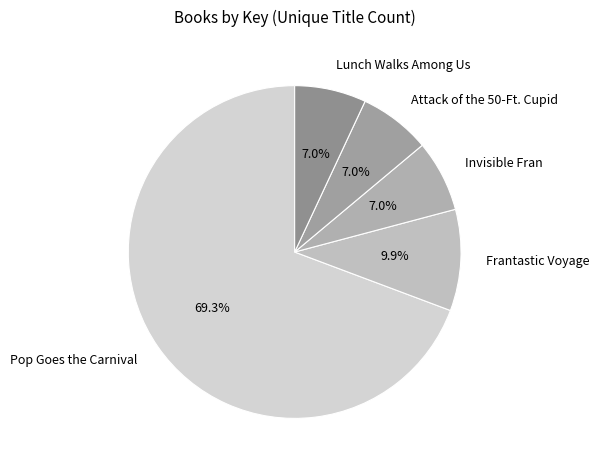

Which slice is the largest?

Pop Goes the Carnival